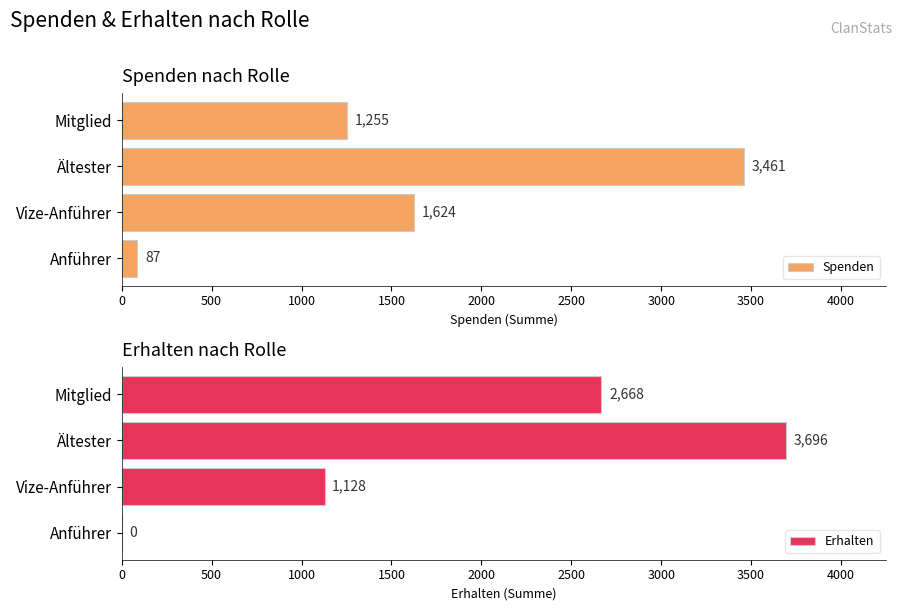

What are all the series names shown in the legend?

Spenden, Erhalten